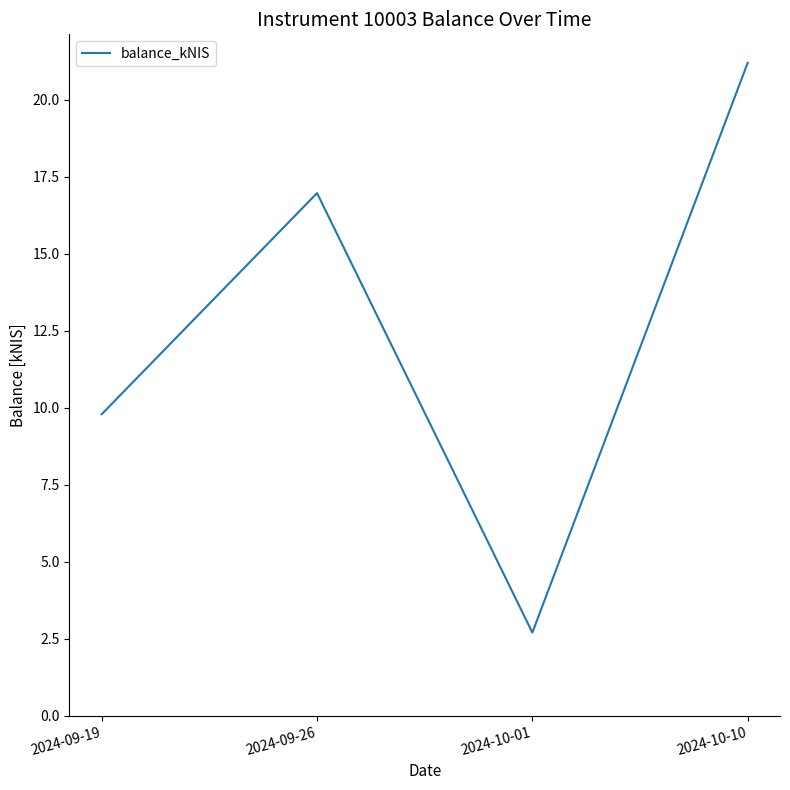

What is the difference between the values at 2024-09-19 and 2024-10-10?

11.4